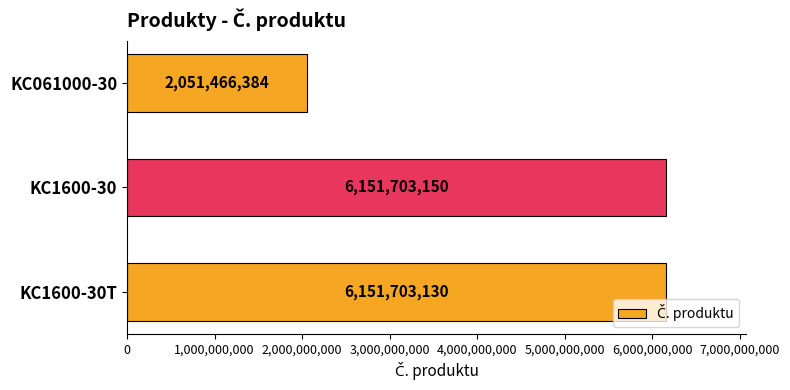

Between KC061000-30 and KC1600-30T, which is larger?

KC1600-30T